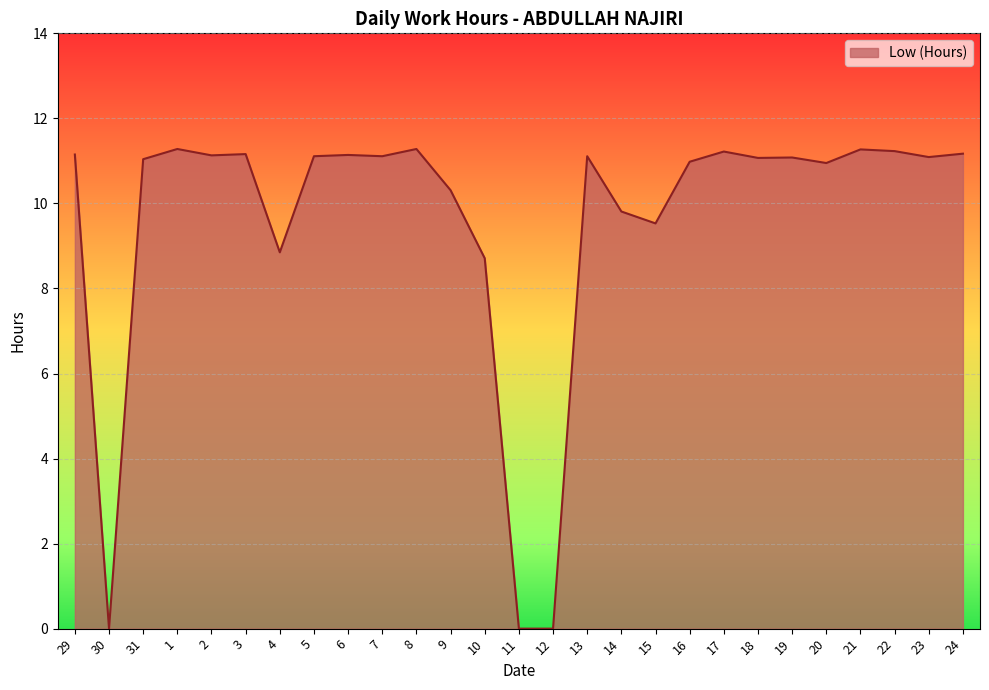

What position from the left is 17?

20